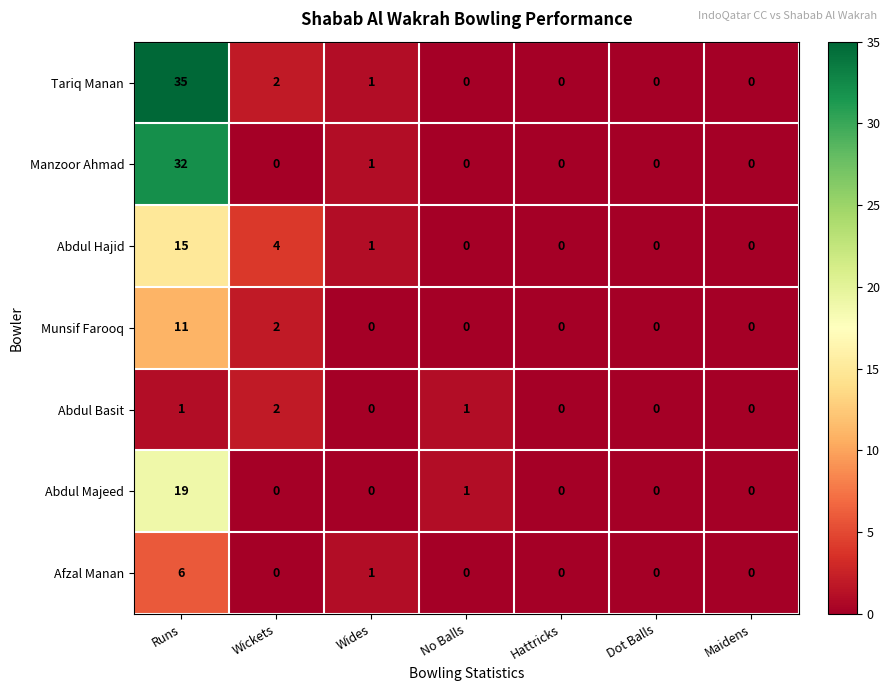

Which series has the largest total across all categories?

Tariq Manan